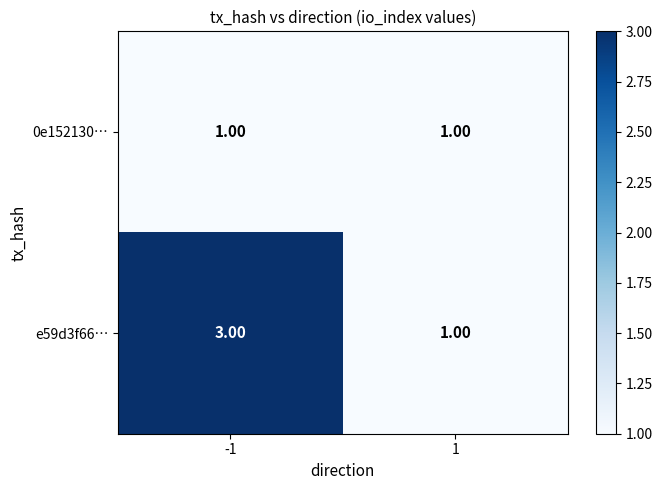

Rank the series by their maximum value, from lowest to highest.

0e152130…, e59d3f66…